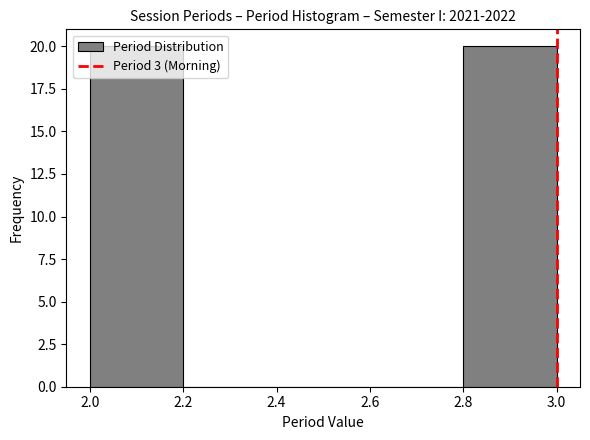

Reading left to right, transcribe this chart: for each bar, give the range it covers on the x-axis and its height. The values are not printed on the chart, so give them approximately, as read against the axis.

2.0 to 2.2: 20
2.2 to 2.4: 0
2.4 to 2.6: 0
2.6 to 2.8: 0
2.8 to 3.0: 20